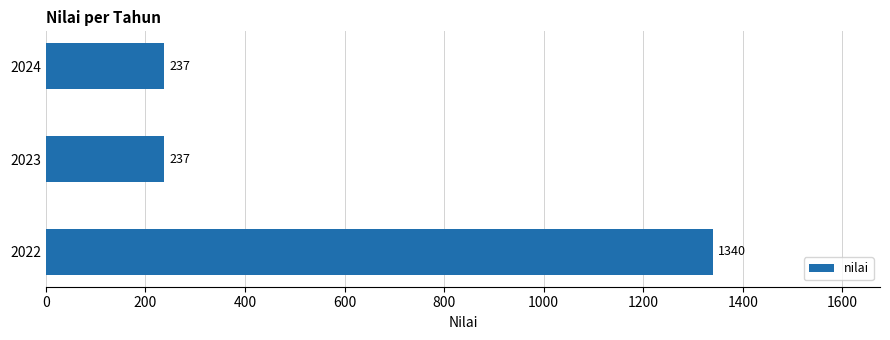

What is the approximate value at 2023?

237.4